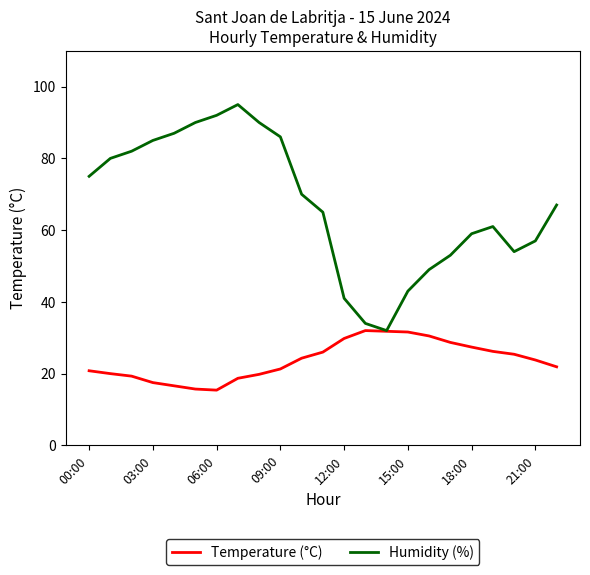

What is the greatest value displayed?

95.0